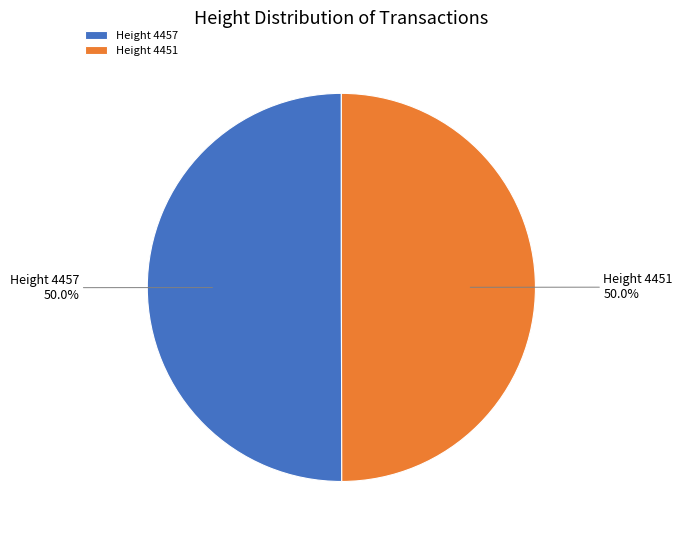

To the nearest percent, what is the average slice percentage?

50%